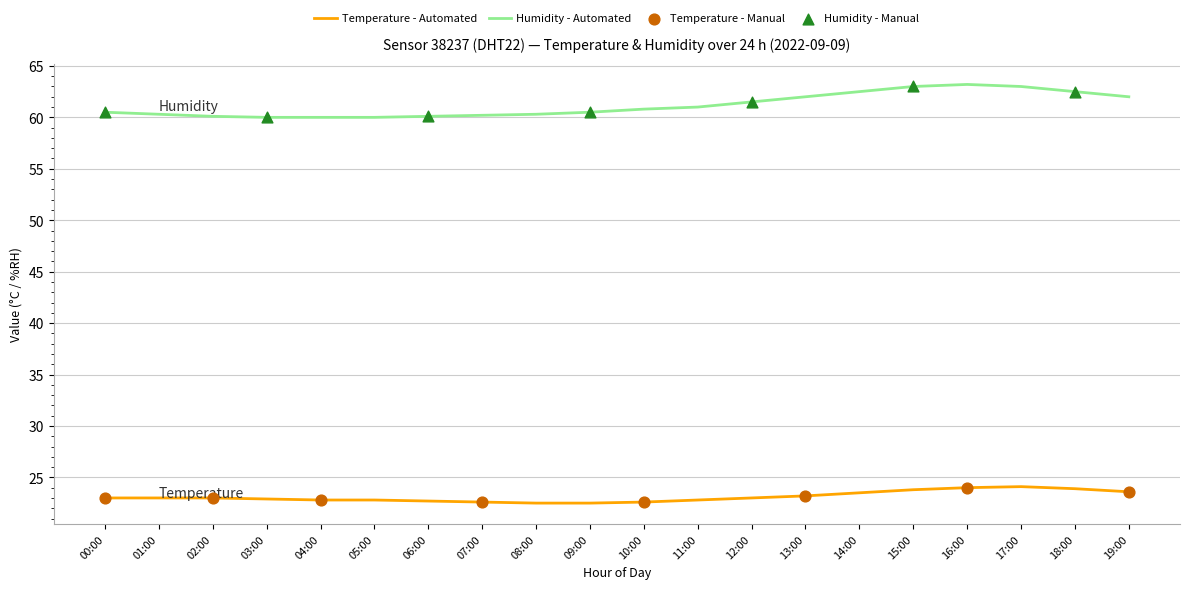

Which series has the largest range (max minus min)?

Humidity - Automated